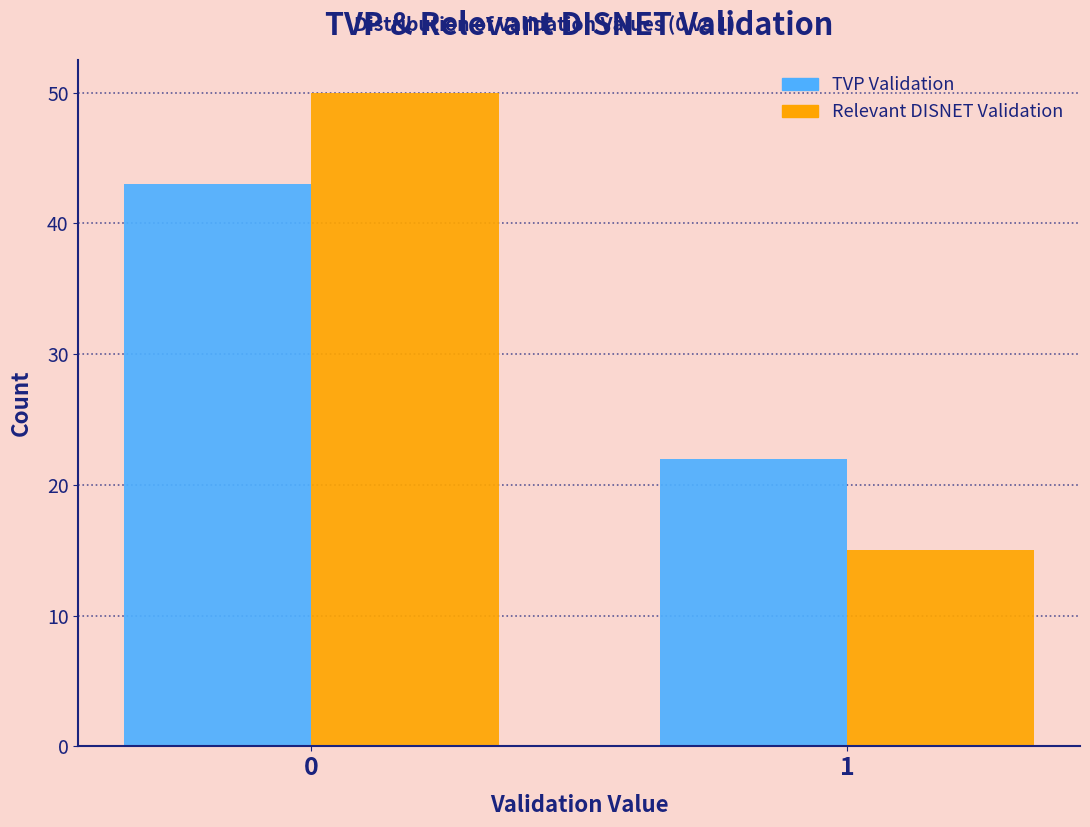

Reading right to left, transcribe all the data shown in this chart.

TVP Validation: 22	43
Relevant DISNET Validation: 15	50